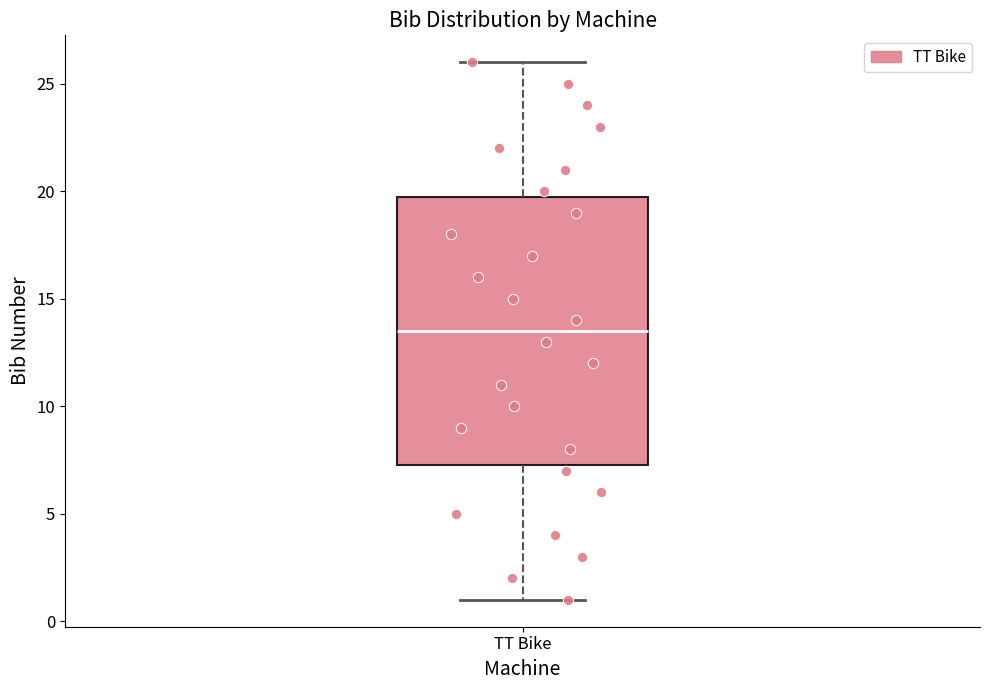

Where is the lower edge of the box for TT Bike on the y-axis? The values are not printed on the chart, so give them approximately, as read against the axis.

7.5